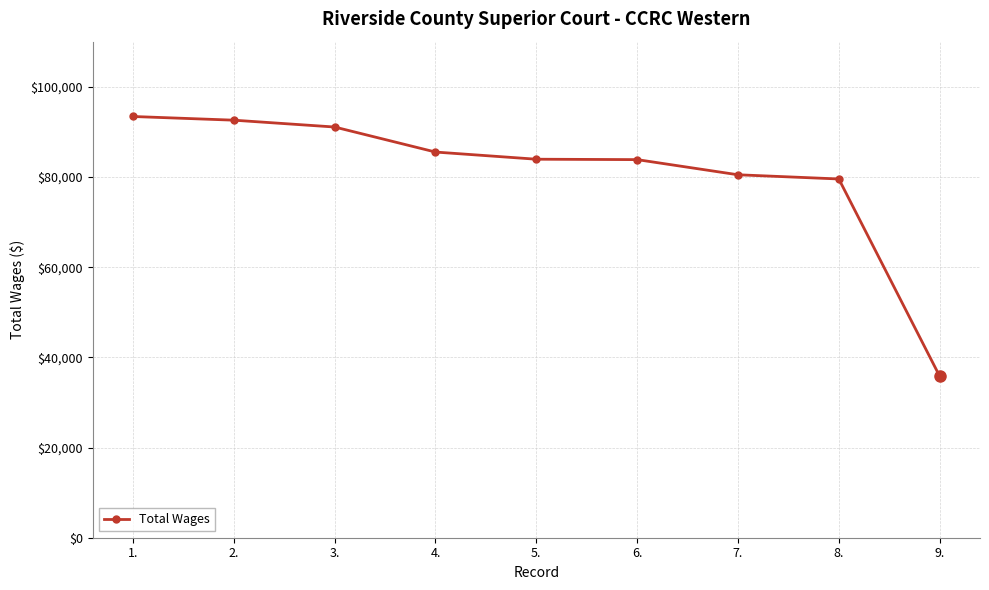

Is it true that the value at 6. is 83843?

True